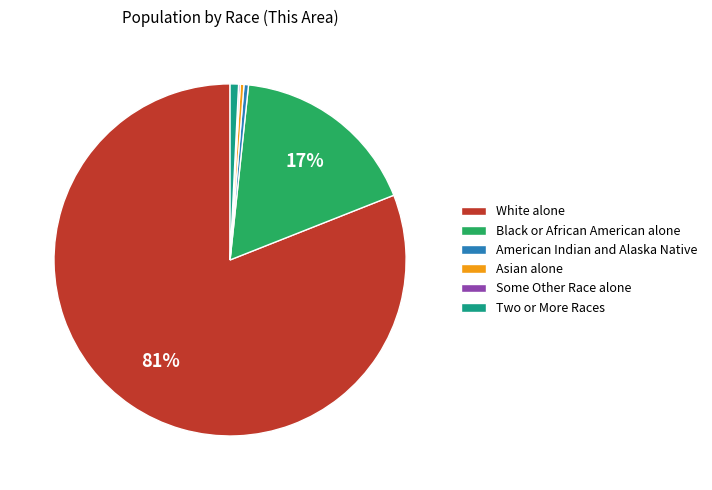

Between White alone and Asian alone, which is larger?

White alone